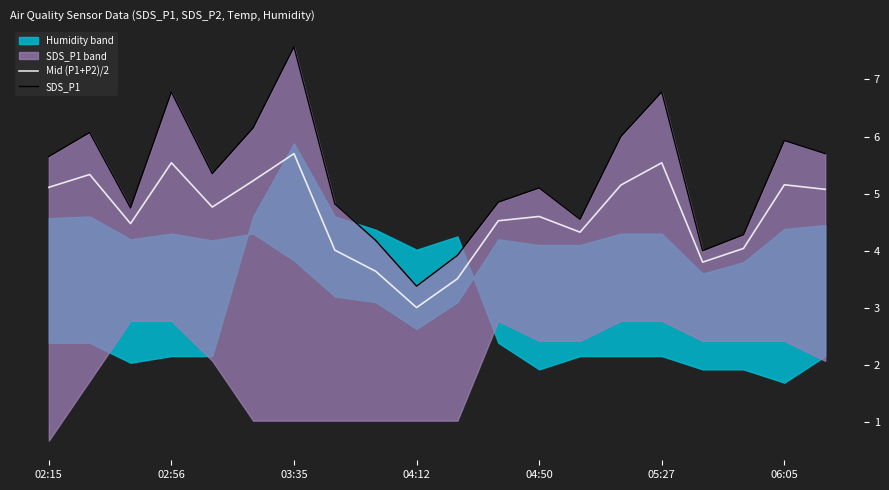

At 8, list the series in order from largest to smallest.

SDS_P1, Mid (P1+P2)/2